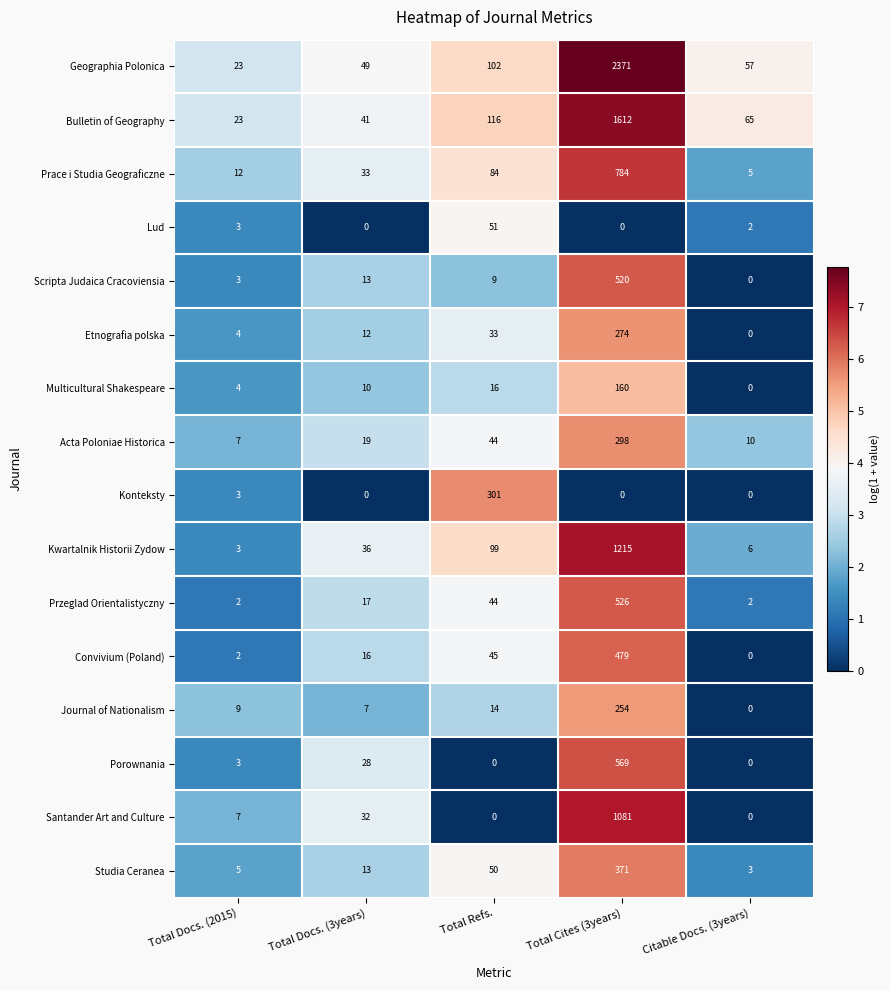

The value of Lud at Total Docs. (2015) is 1. True or false?

False